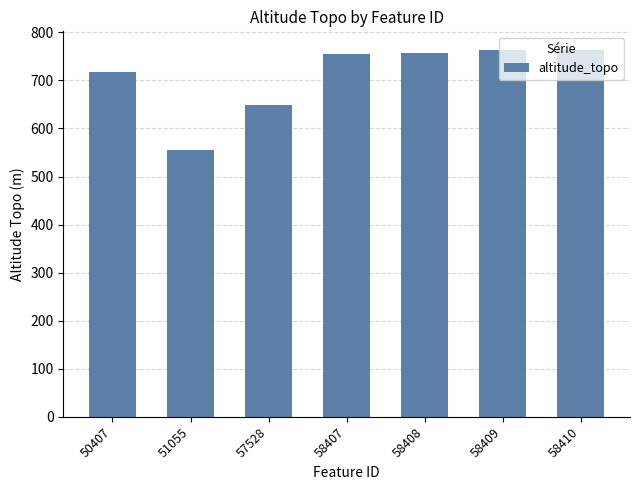

Between 51055 and 57528, which is larger?

57528